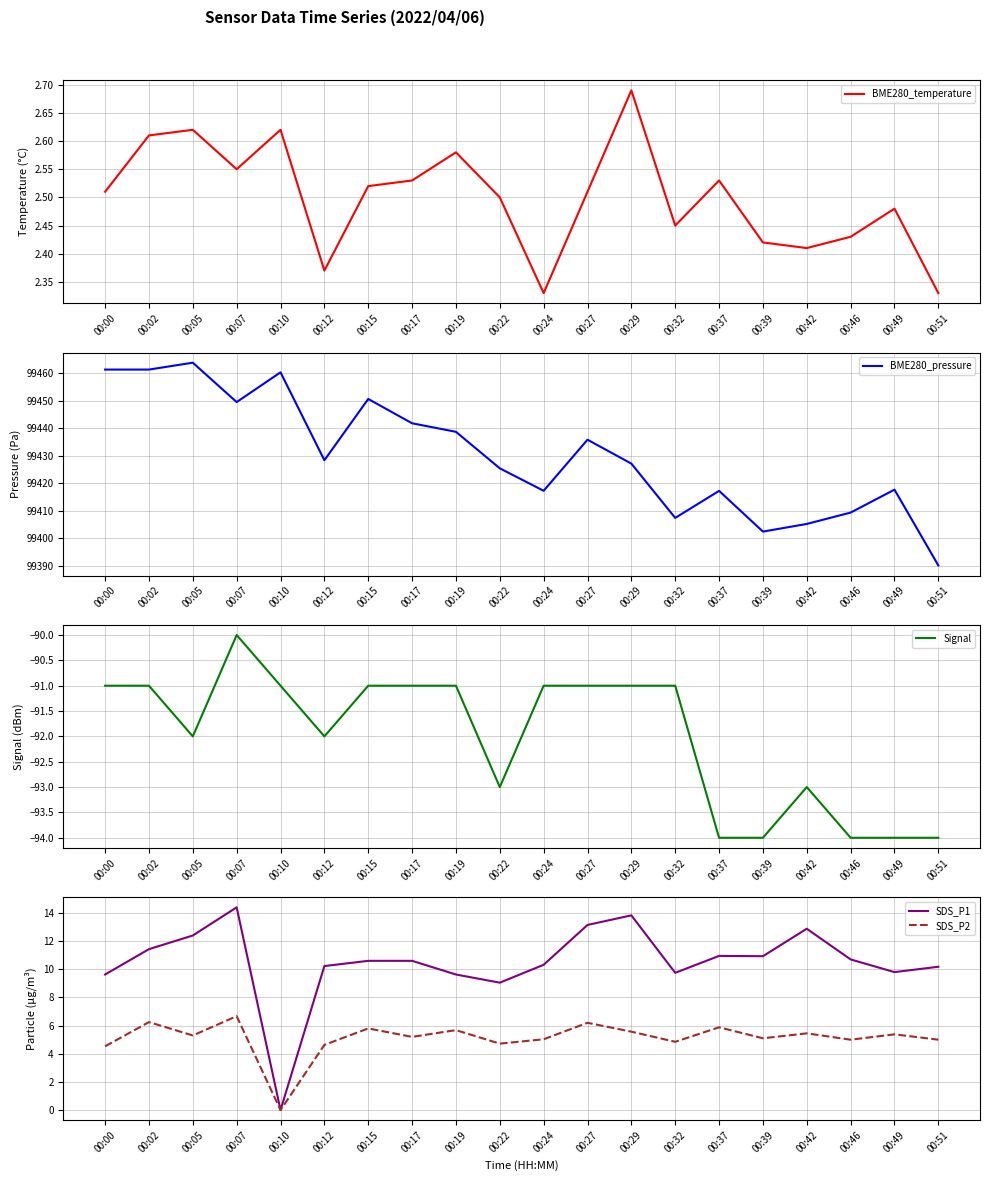

Rank the series by their maximum value, from highest to lowest.

BME280_pressure, SDS_P1, SDS_P2, BME280_temperature, Signal